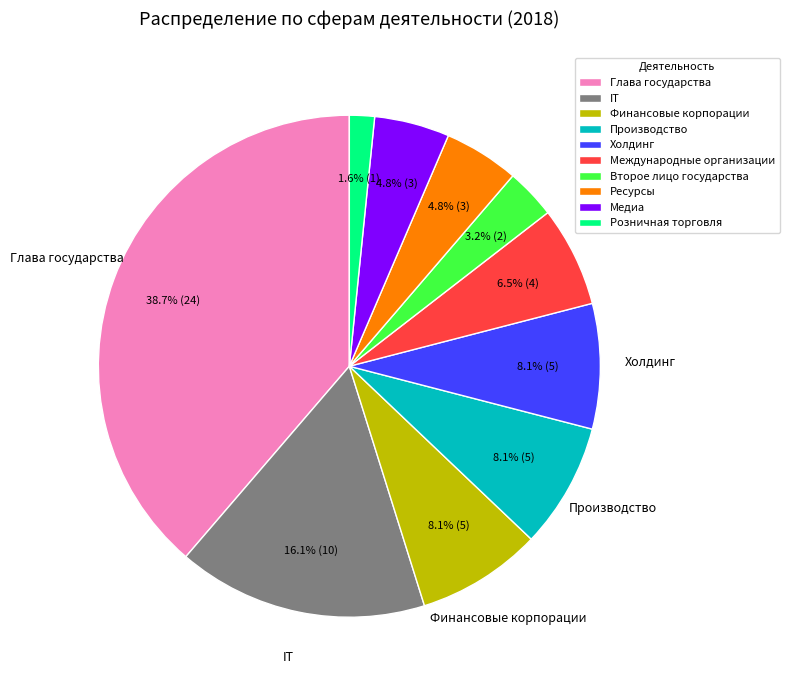

Which category has the smallest portion of the pie?

Розничная торговля